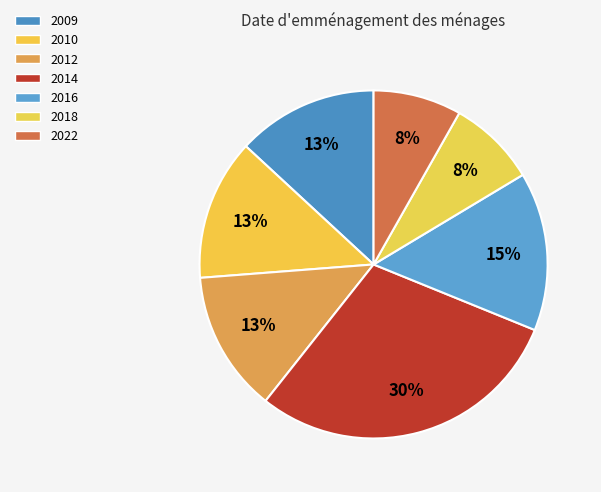

Which category has the smallest portion of the pie?

2018